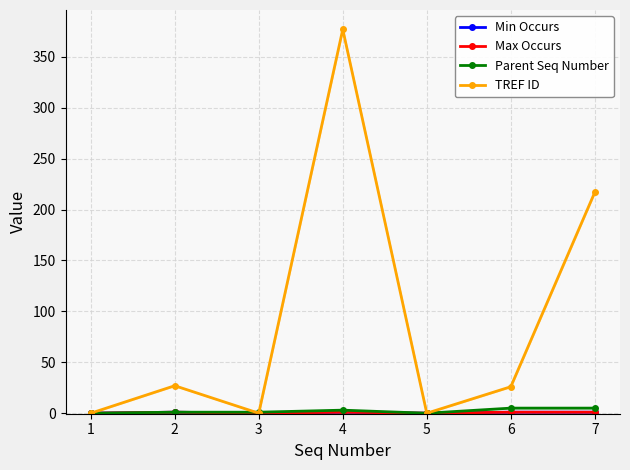

The value of Max Occurs at 7 is 2. True or false?

False